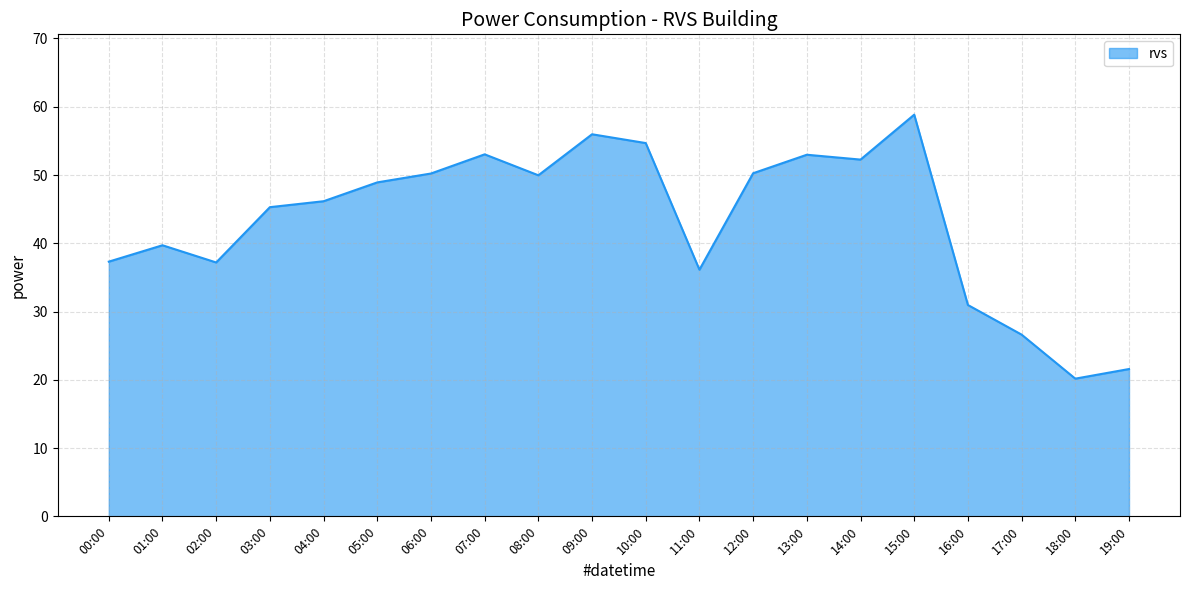

The value at 14:00 is 68.2. True or false?

False